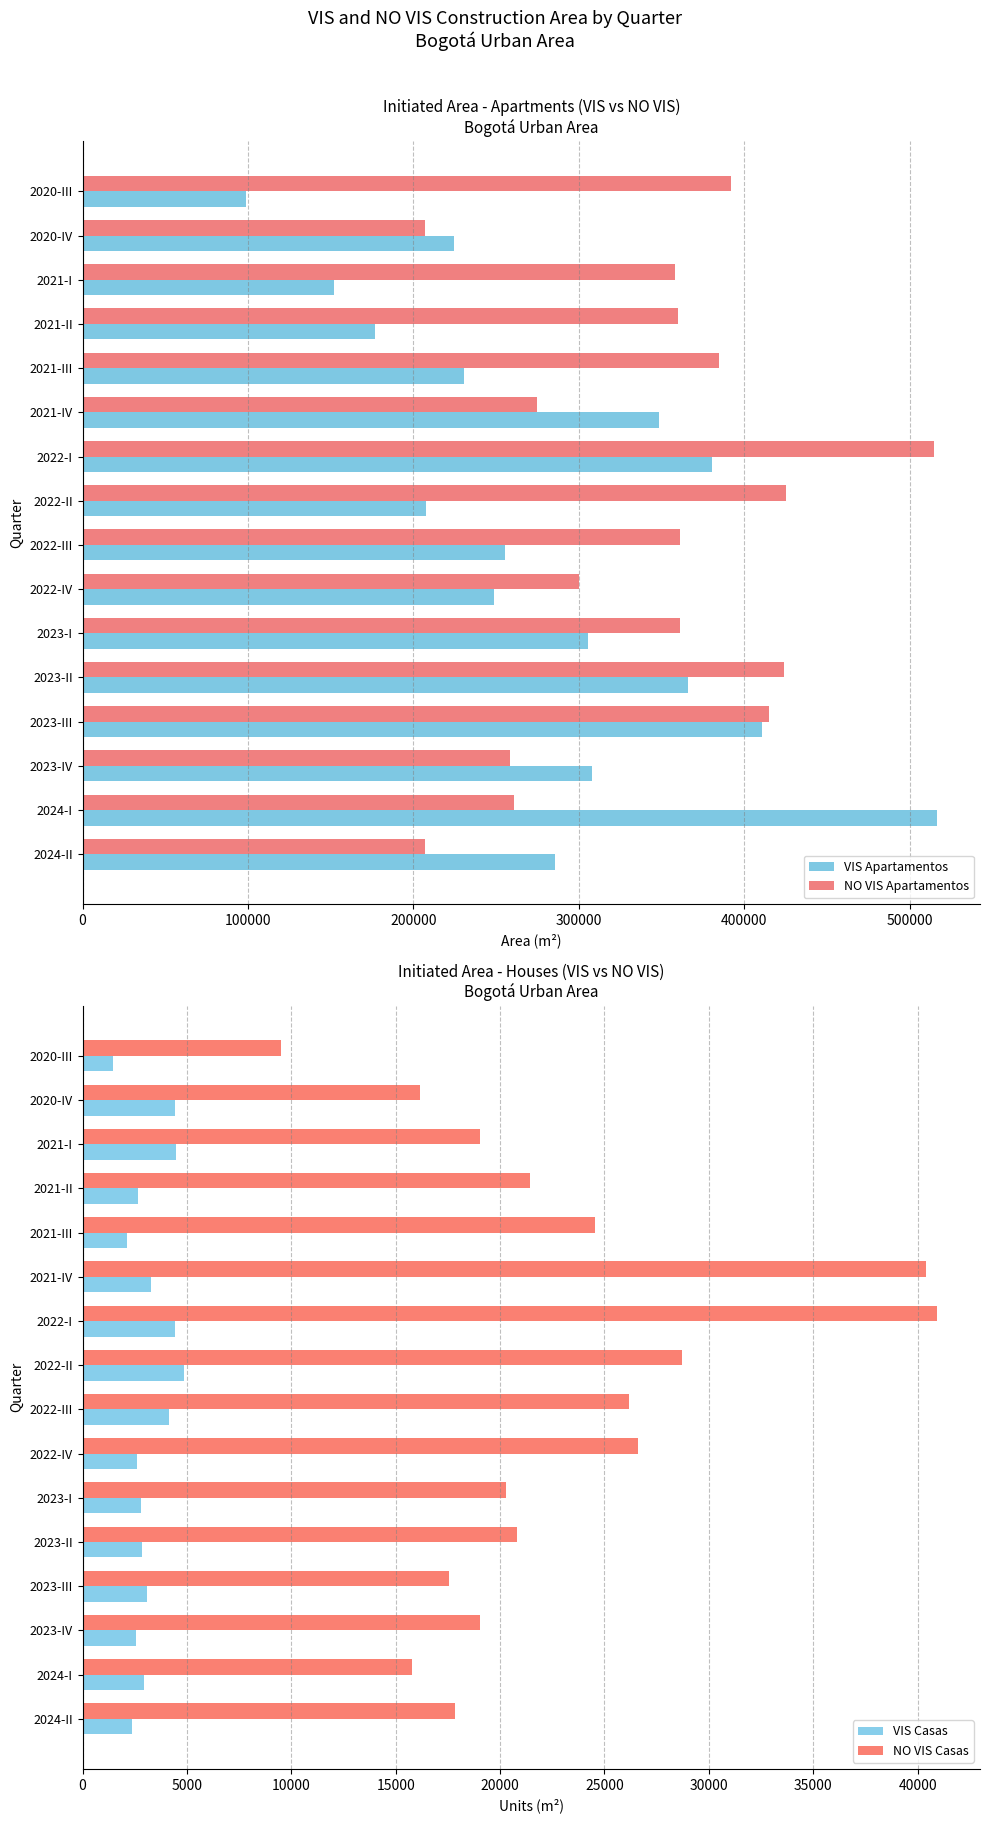

What is the lowest value of the NO VIS Apartamentos series?

207054.4